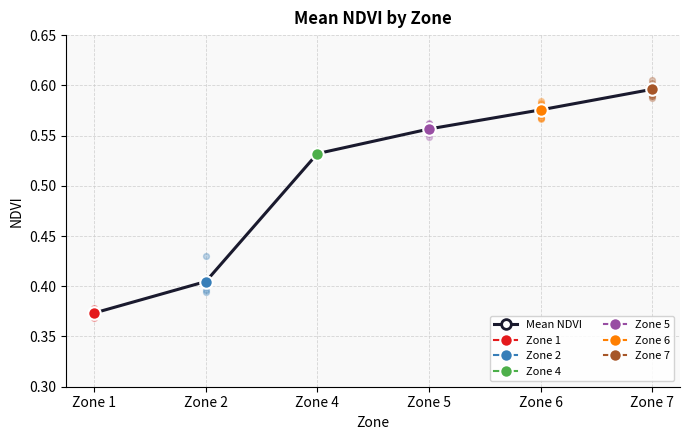

Which has a higher value, Zone 4 or Zone 7?

Zone 7